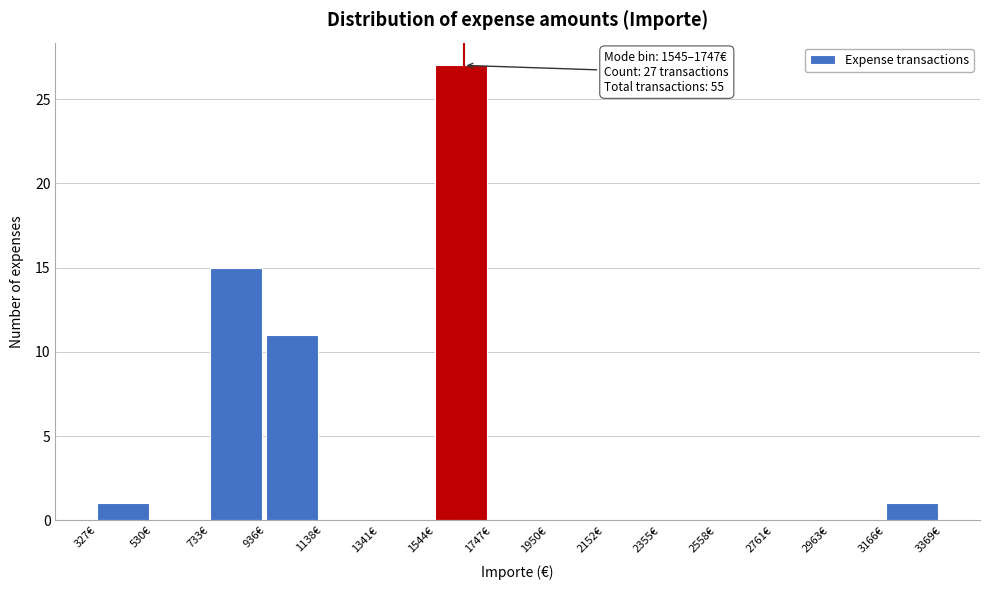

Over which range of the x-axis is the bar tallest?

1550 to 1750